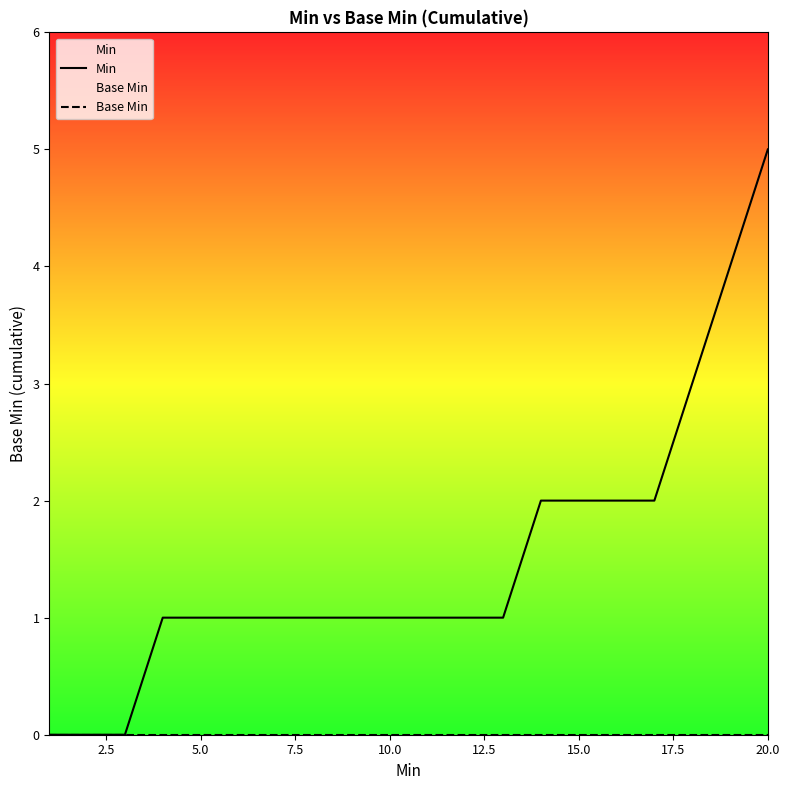

At which category is the sum across all series the highest?

20.0